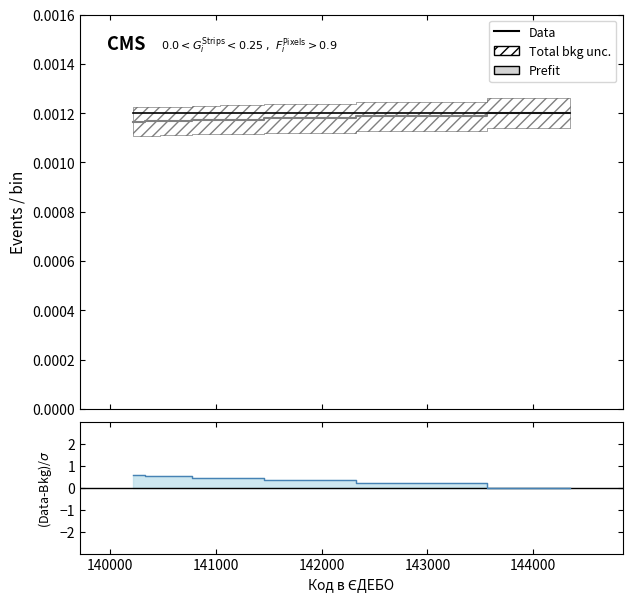

Does the chart display data point markers on the line(s)?

No